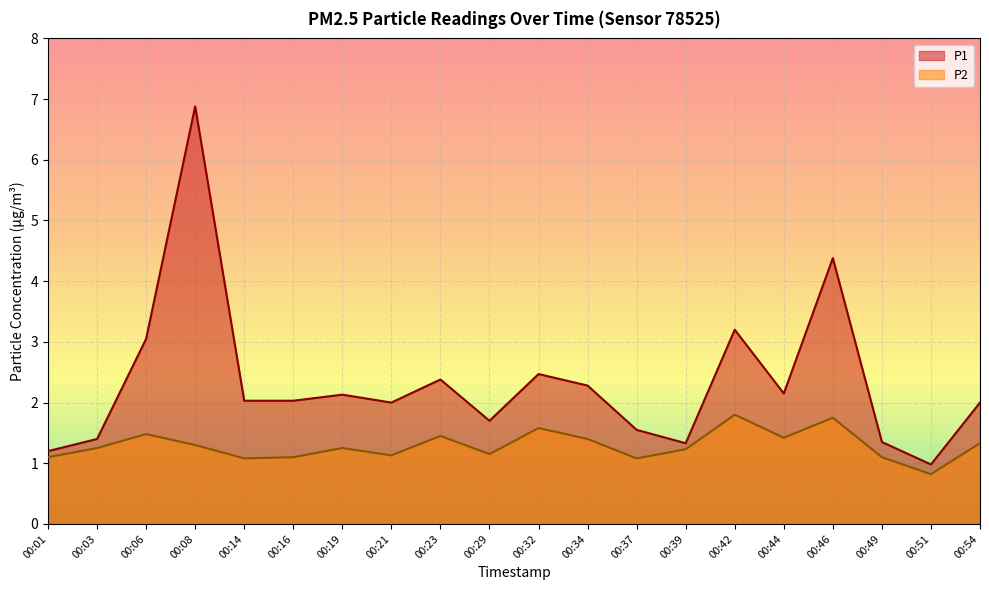

How many interior local valleys does the P1 series have?

5